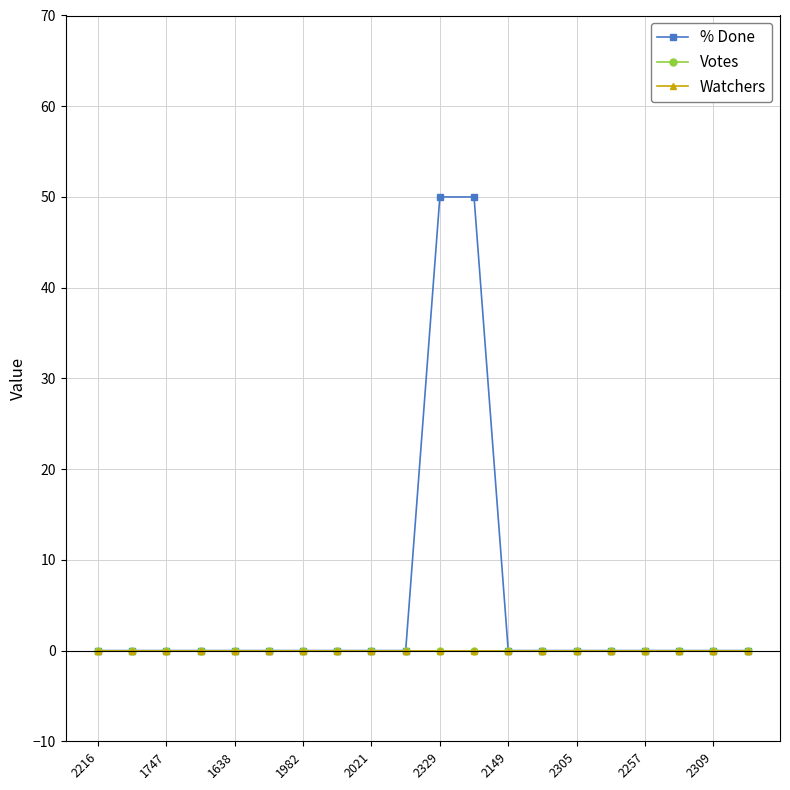

Does the chart have visible grid lines?

Yes